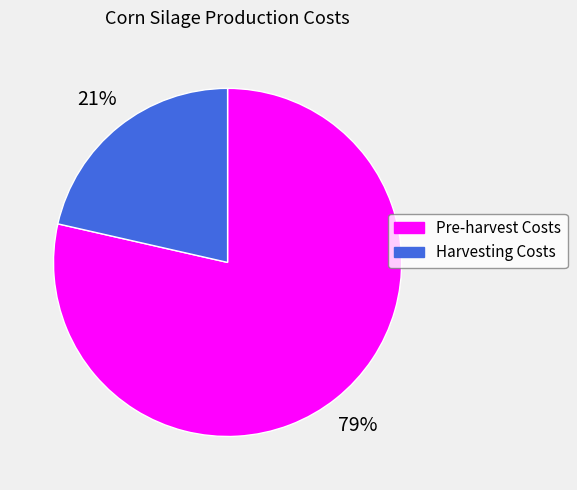

Which has a higher value, Pre-harvest Costs or Harvesting Costs?

Pre-harvest Costs